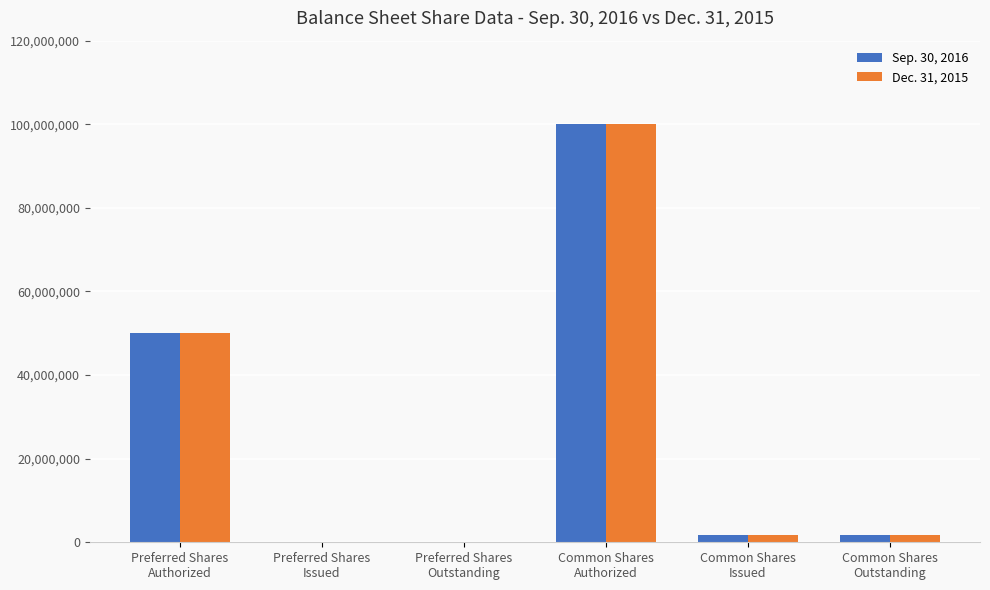

Count the number of data series in this chart.

2